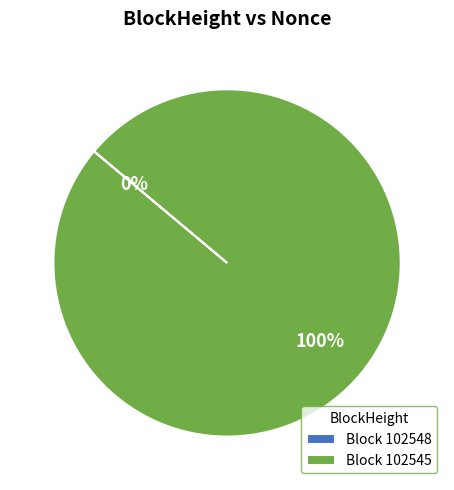

To the nearest percent, what is the difference between the largest and smallest slice percentages?

100%